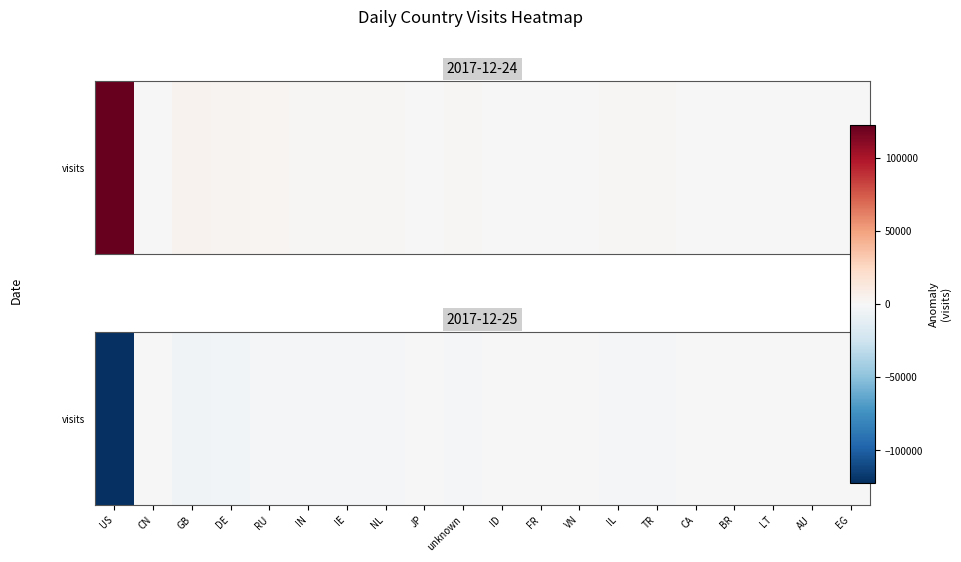

How many negative values are there?

17